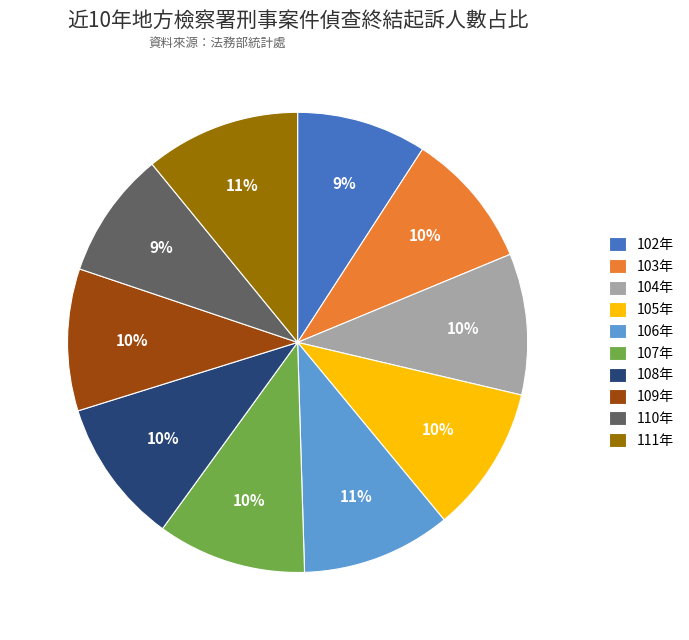

Which has a higher value, 109年 or 106年?

106年